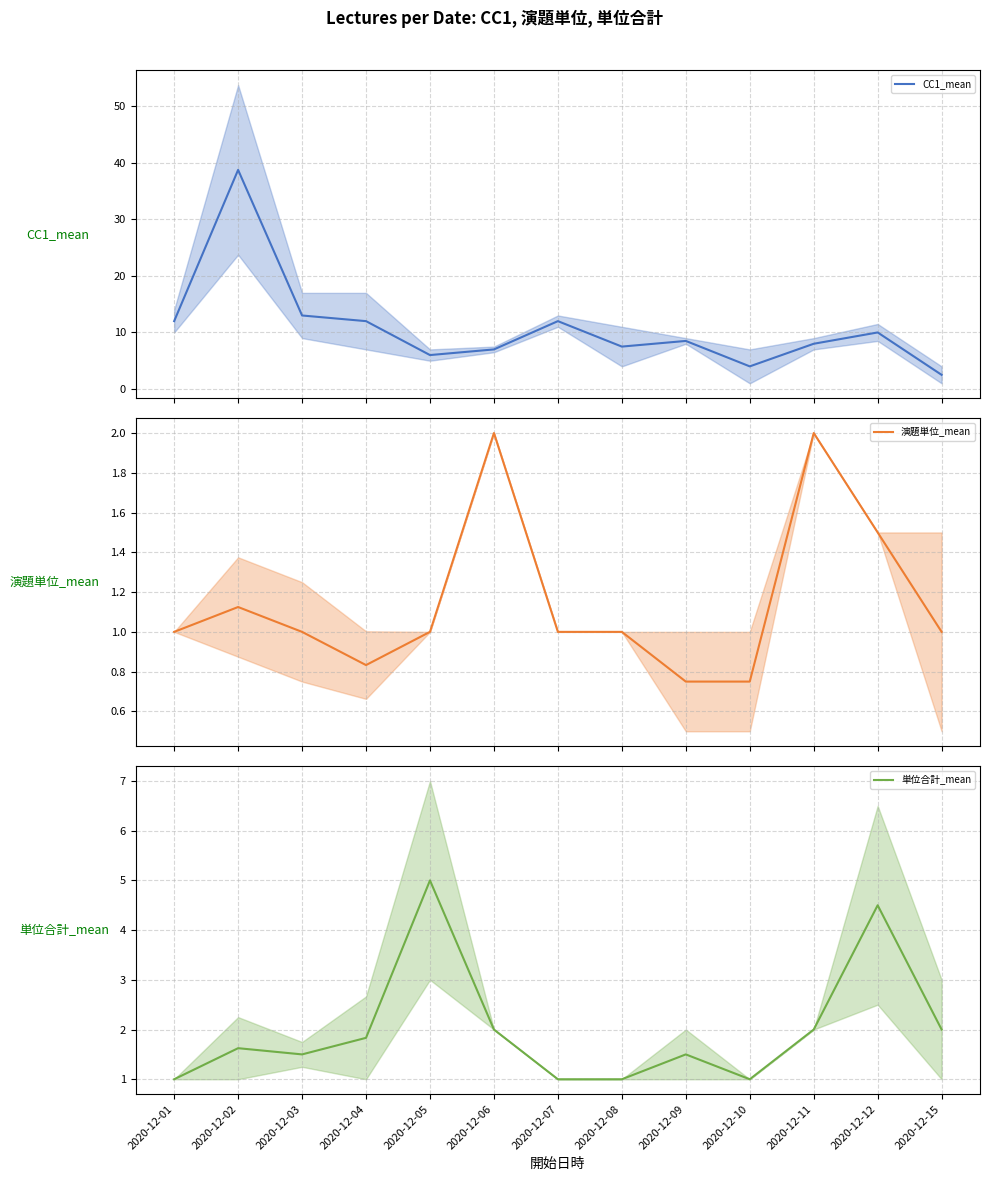

How many distinct data groups are displayed?

3